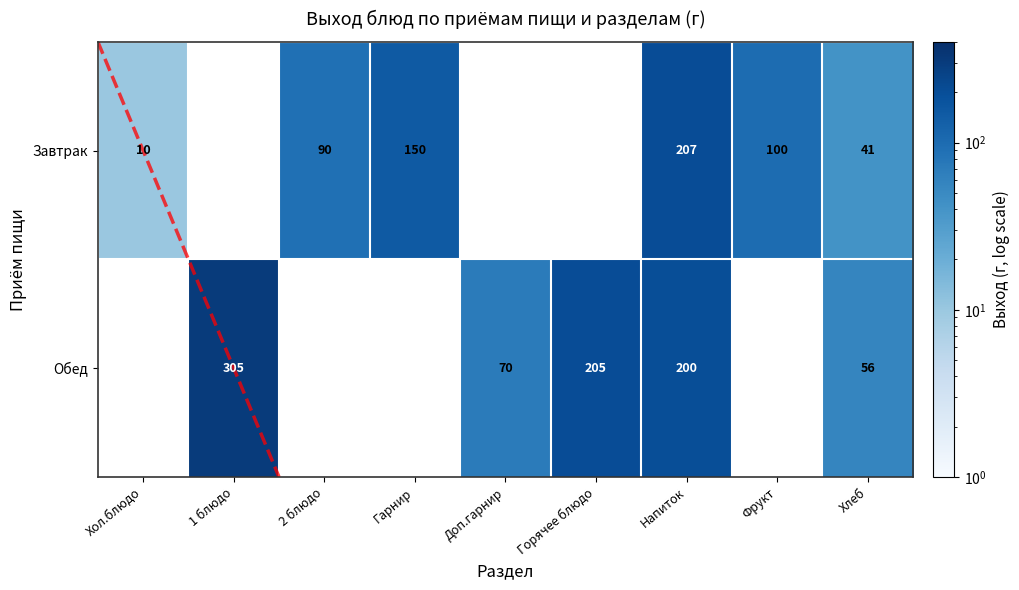

What is the sum of the Завтрак values at Гарнир and Хлеб?

191